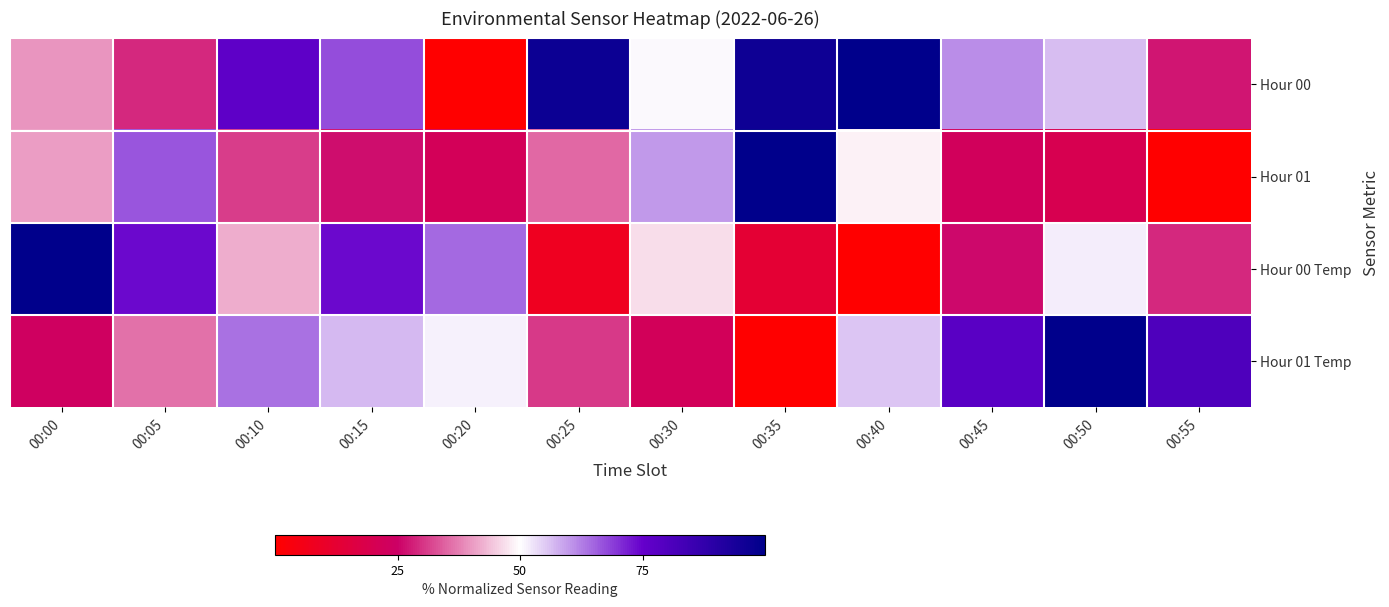

Rank the series by their maximum value, from highest to lowest.

Hour 01, Hour 00, Hour 01 Temp, Hour 00 Temp